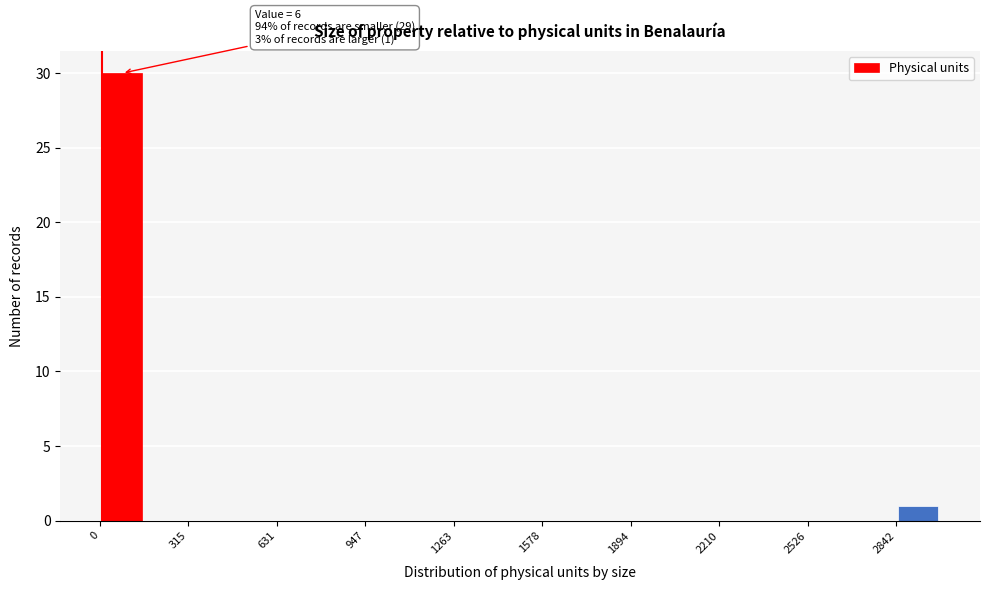

Around what value on the x-axis is the tallest bar? Give the approximate position of its centre, as read against the axis.

100